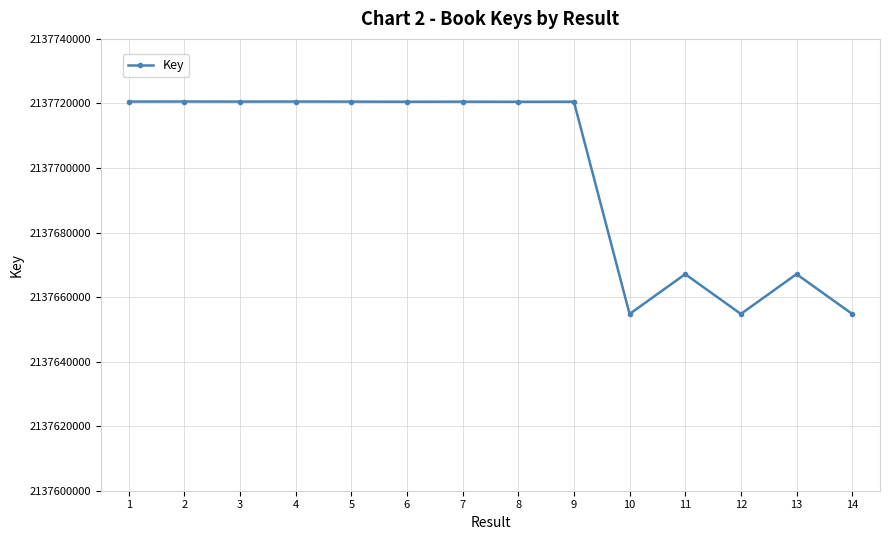

What is the value of the 12th point from the left?

2137654768